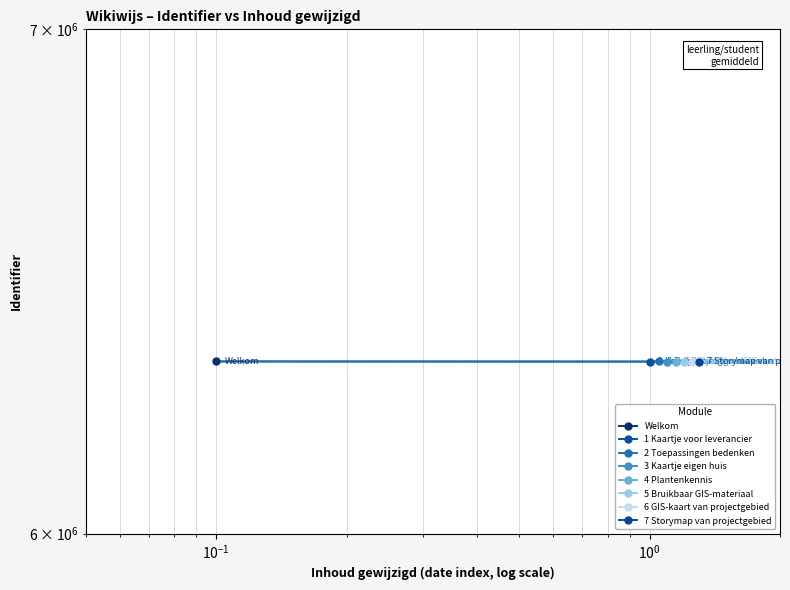

What is the sum of all values?

50593009